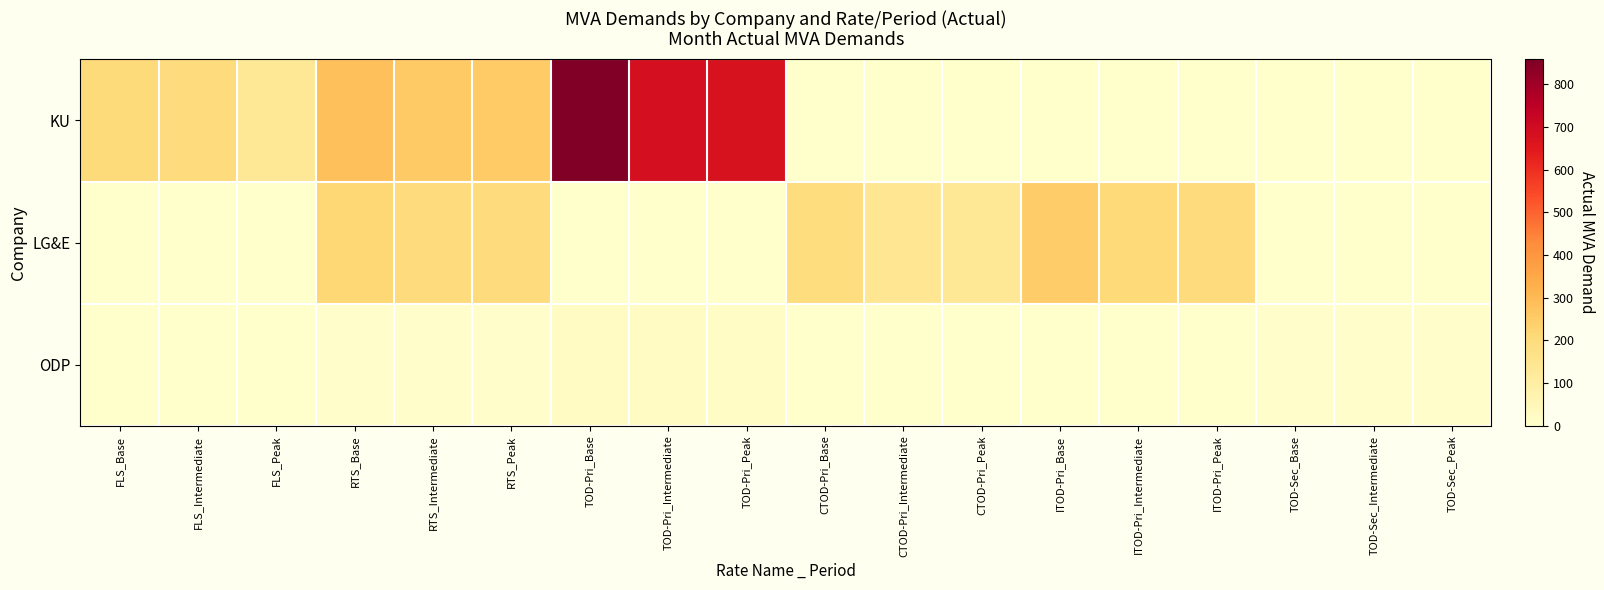

Count the number of data series in this chart.

3